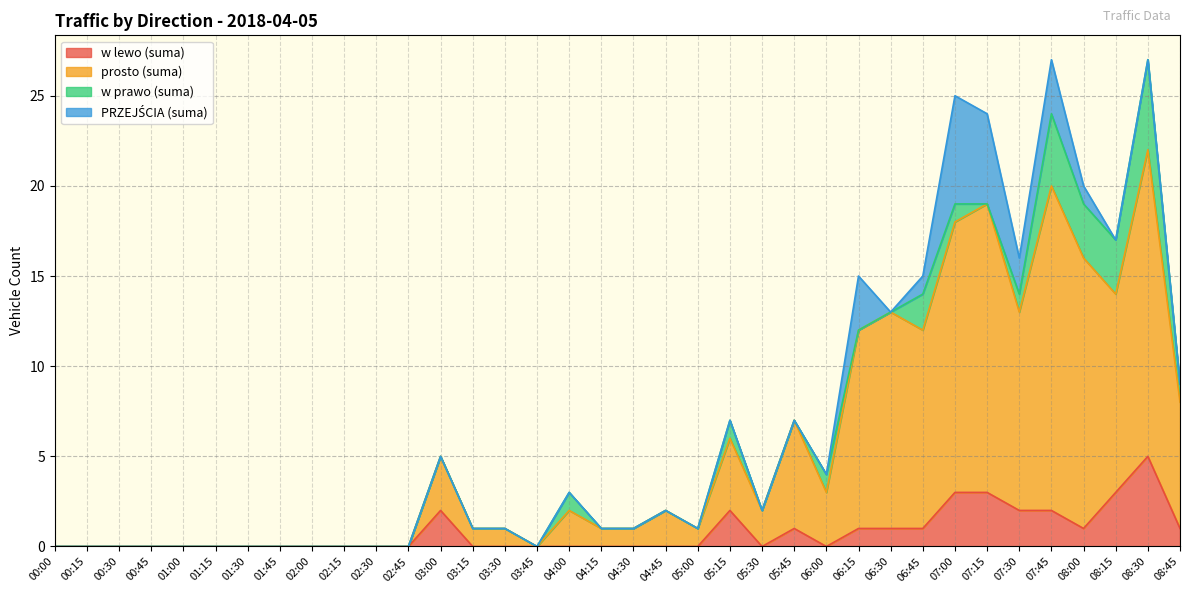

Which category has the highest value in the w lewo (suma) series?

08:30